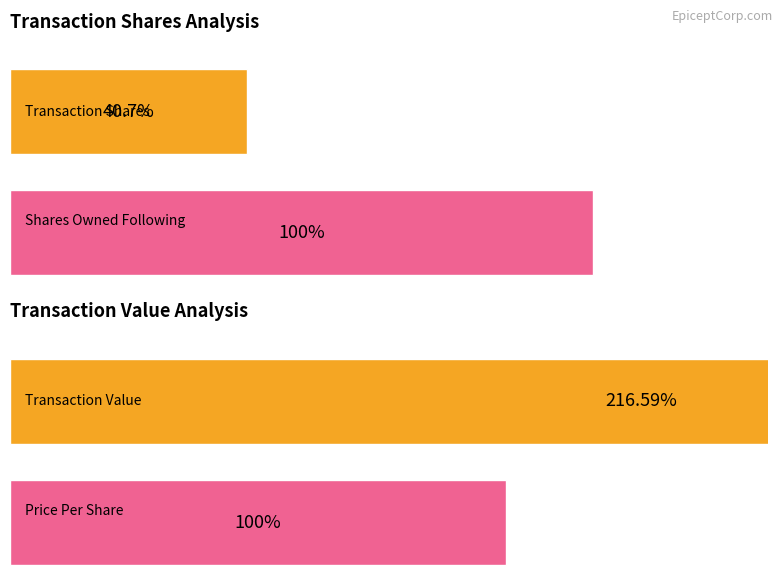

At how many categories does at least one series exceed 160?

1